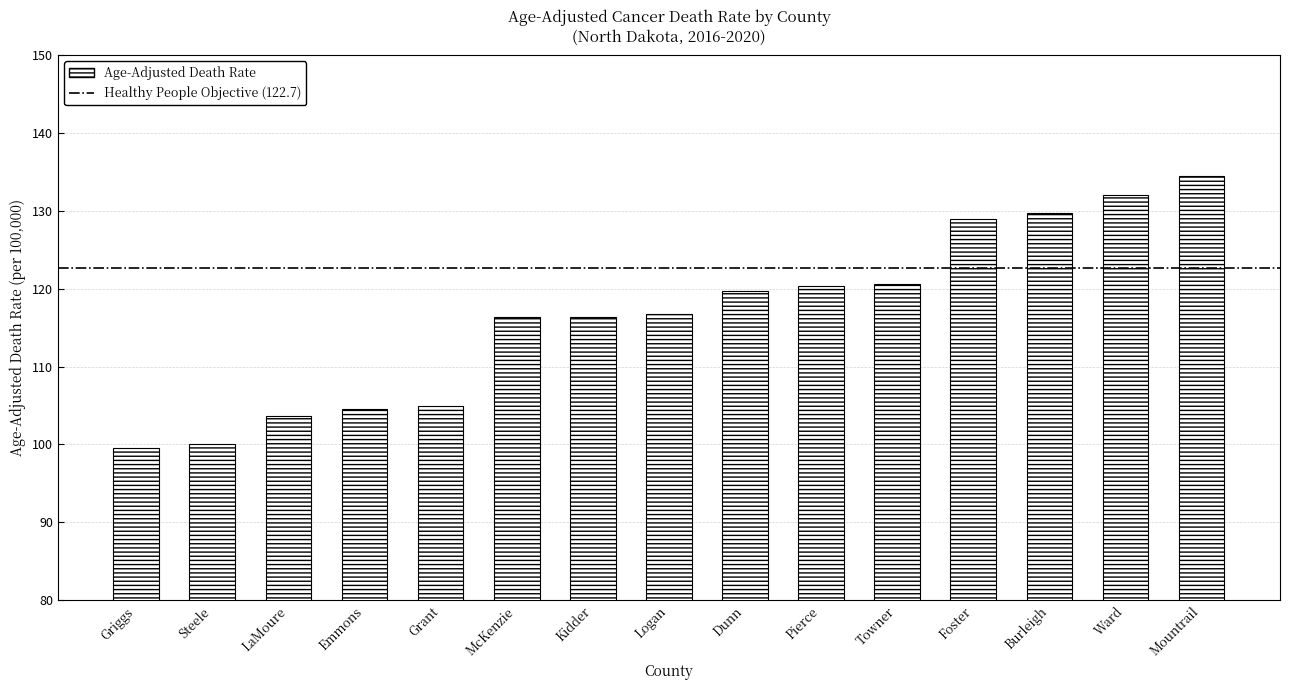

What is the sum of the values at Logan and Kidder?

233.2